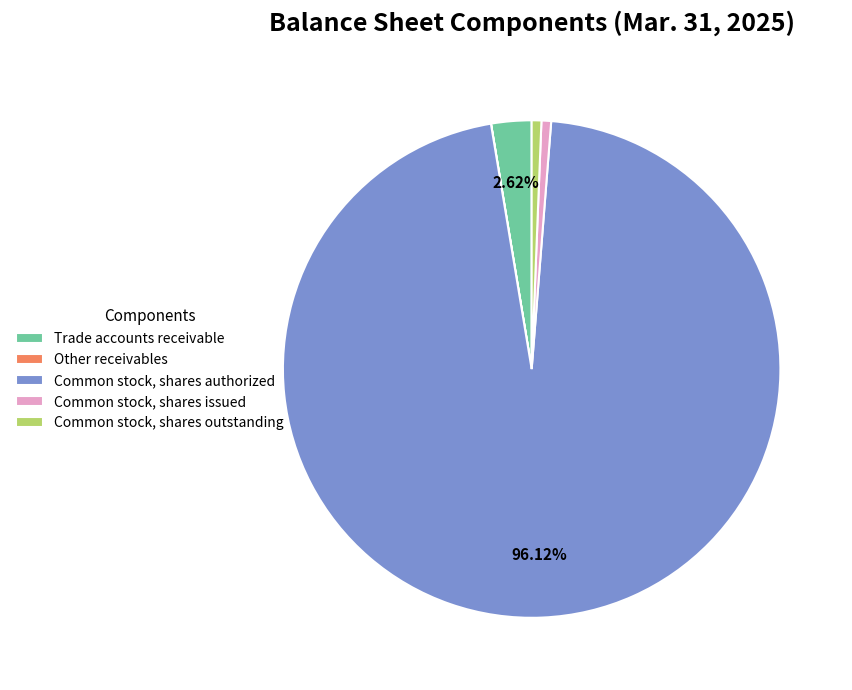

Does Common stock, shares authorized account for over 50% of the chart?

Yes